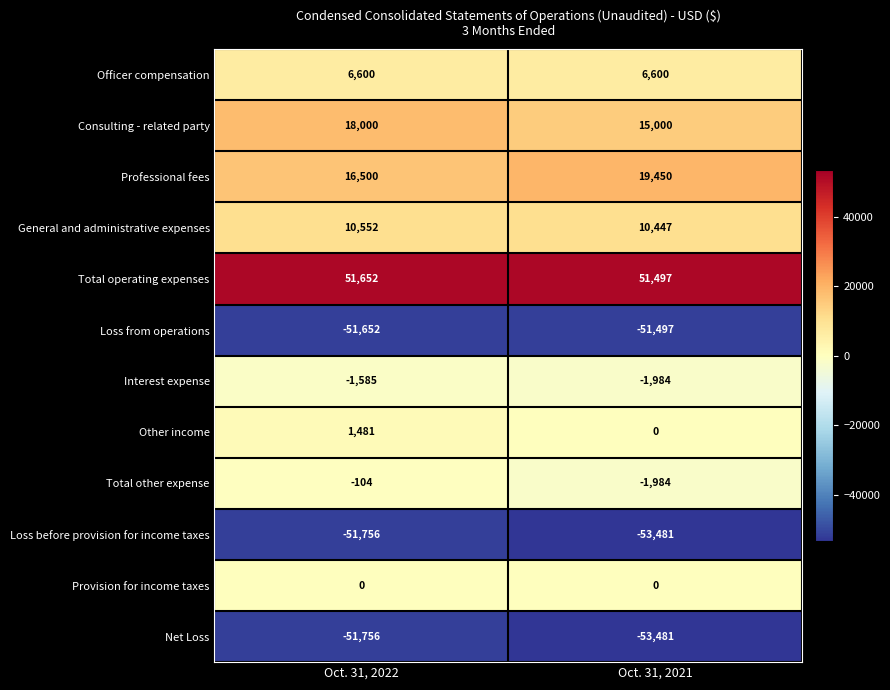

Which series has the largest total across all categories?

Total operating expenses